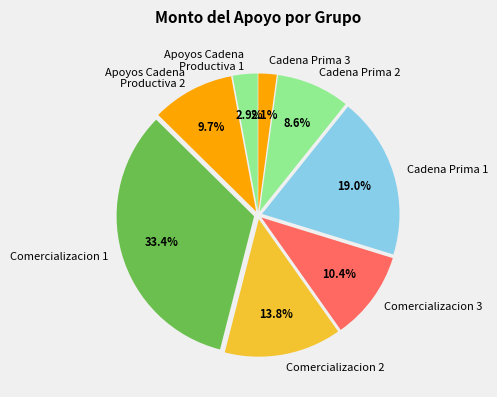

What portion of the pie excludes Cadena Prima 3?

97.9%